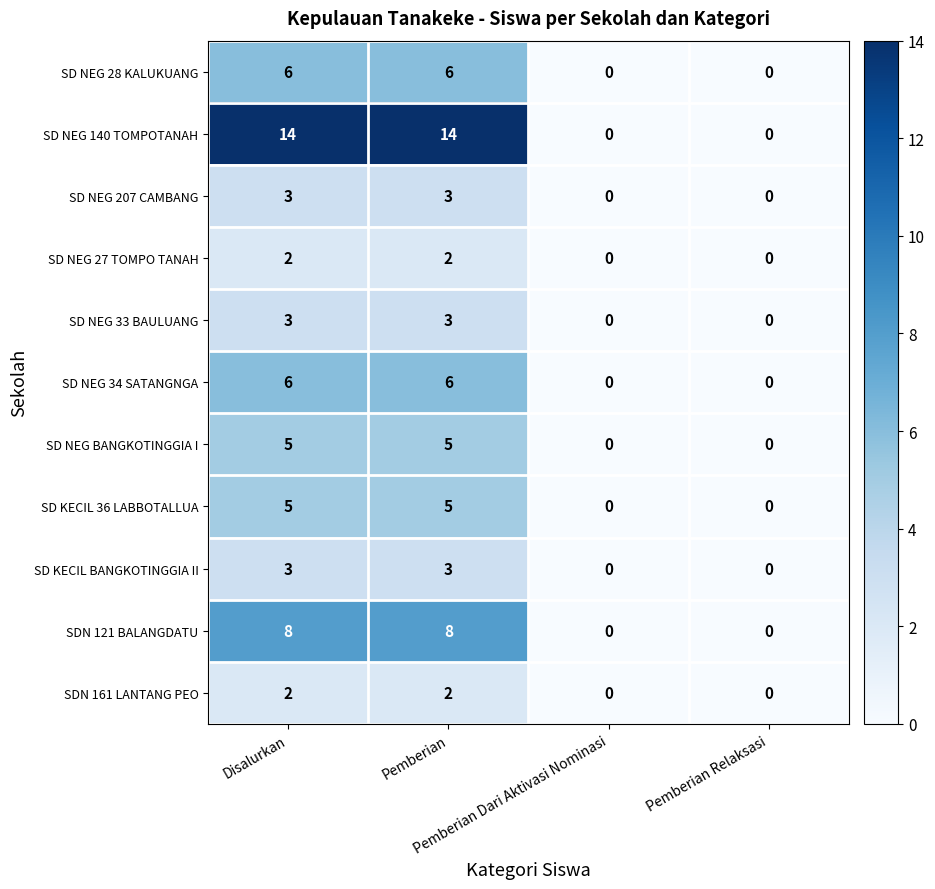

What is the greatest value displayed?

14